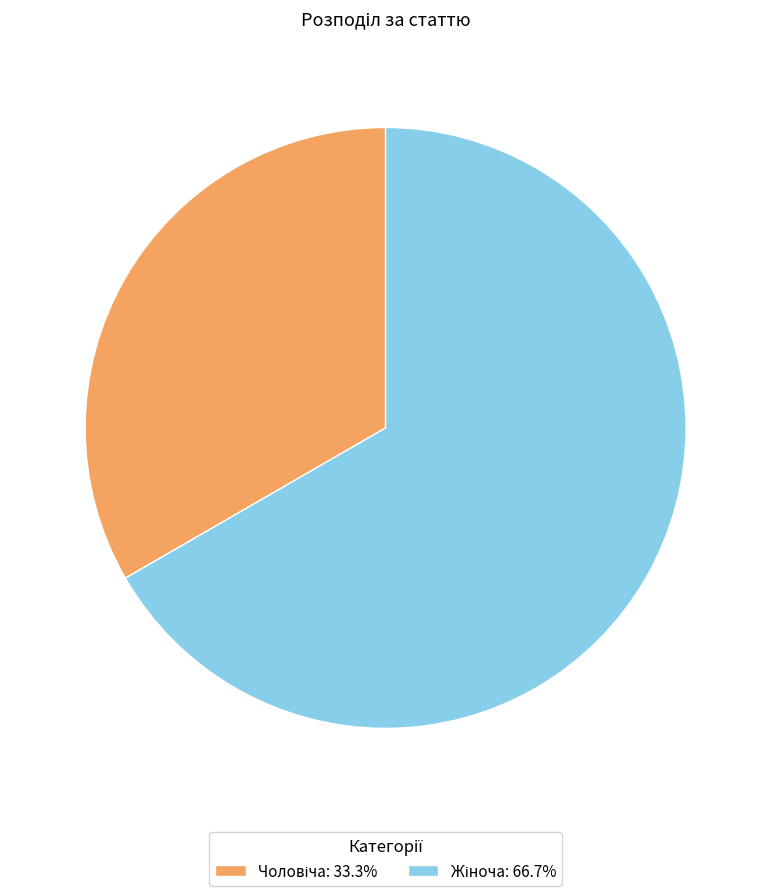

How many segments does this pie chart have?

2